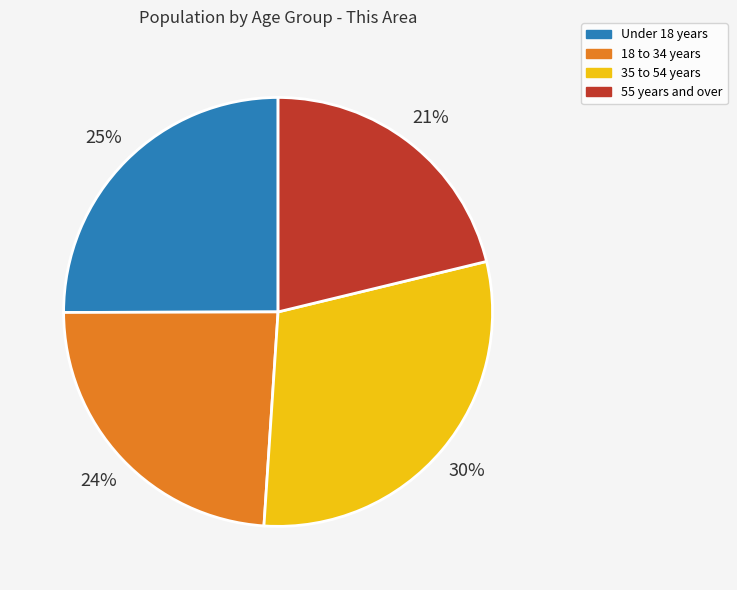

Rank the categories by value from lowest to highest.

55 years and over, 18 to 34 years, Under 18 years, 35 to 54 years